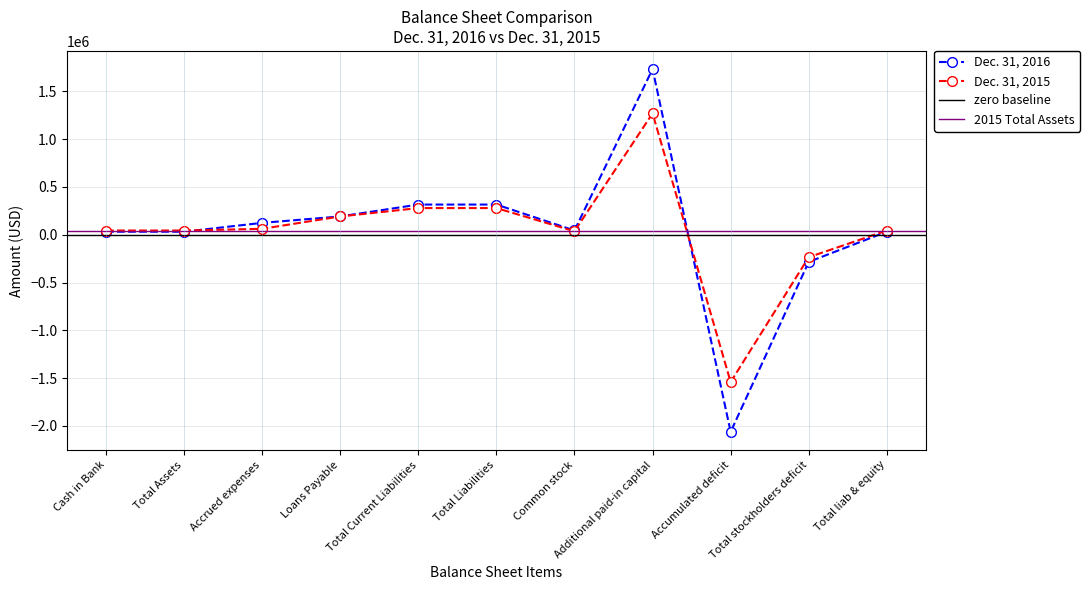

Reading left to right, list all the values displayed in this chart.

31776	31776	124347	191400	315747	315747	44455	1732926	-2061352	-283971	31776